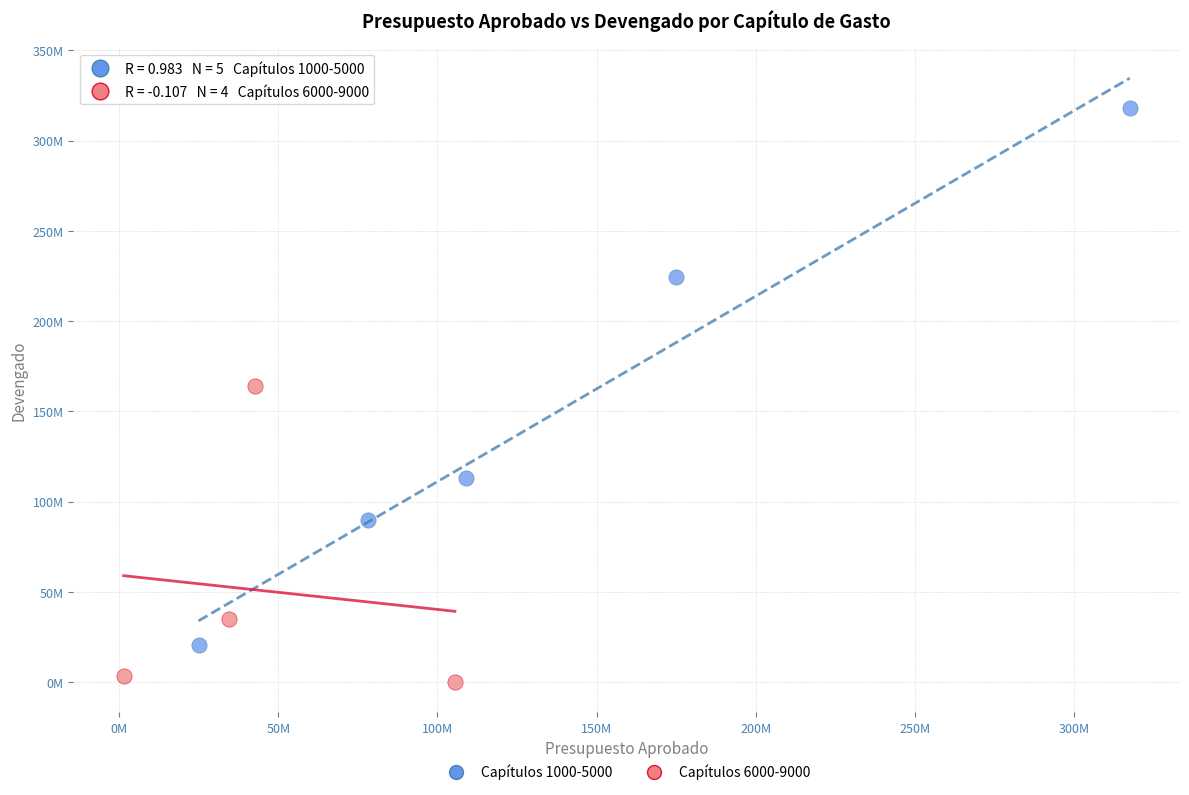

Which series contains the highest Y value?

Capítulos 1000-5000